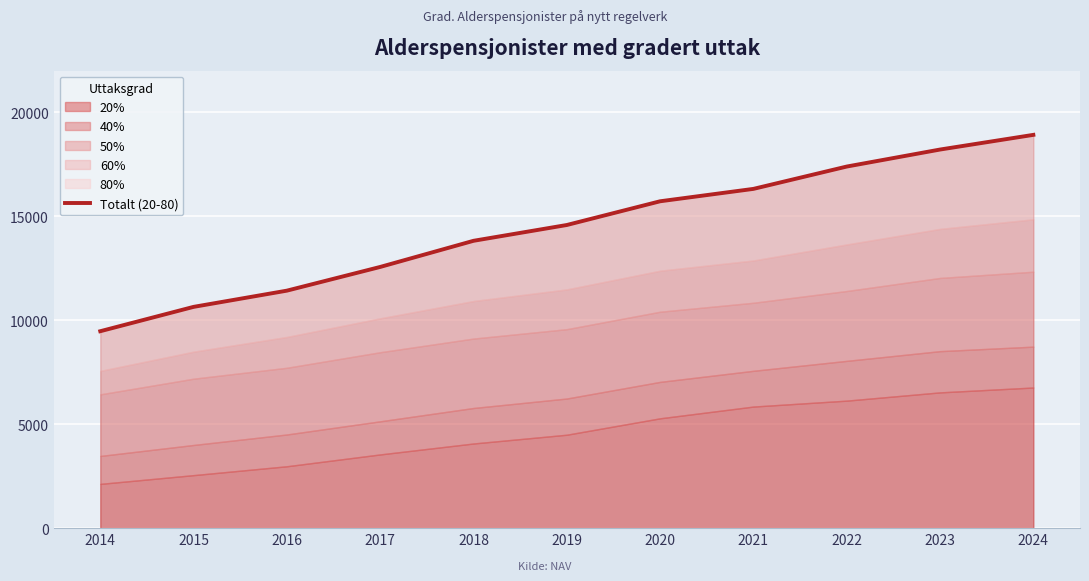

True or false: the data has more than 2 interior local peaks.

False